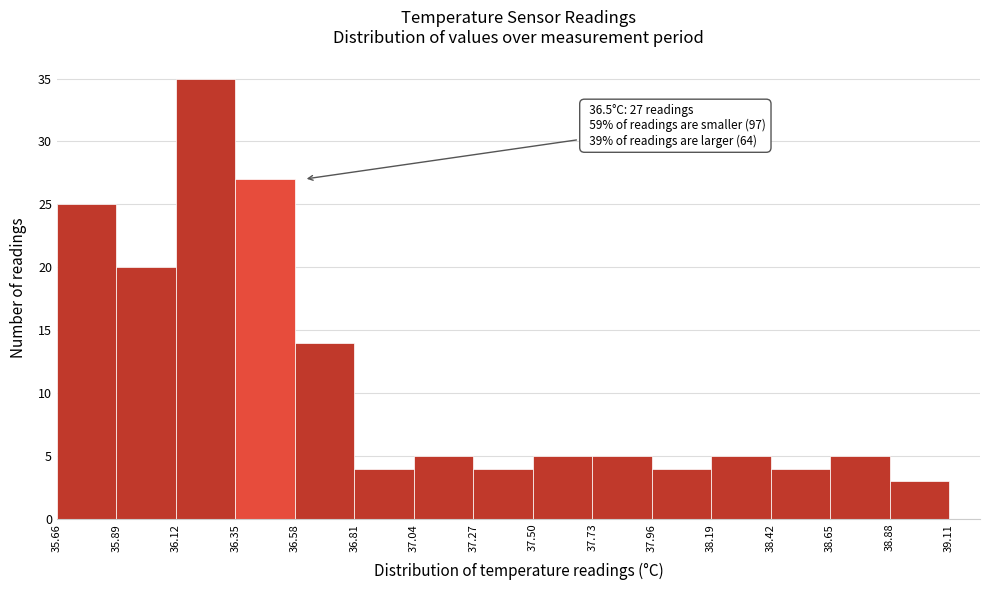

Which range on the x-axis has the tallest bar?

36.12 to 36.35